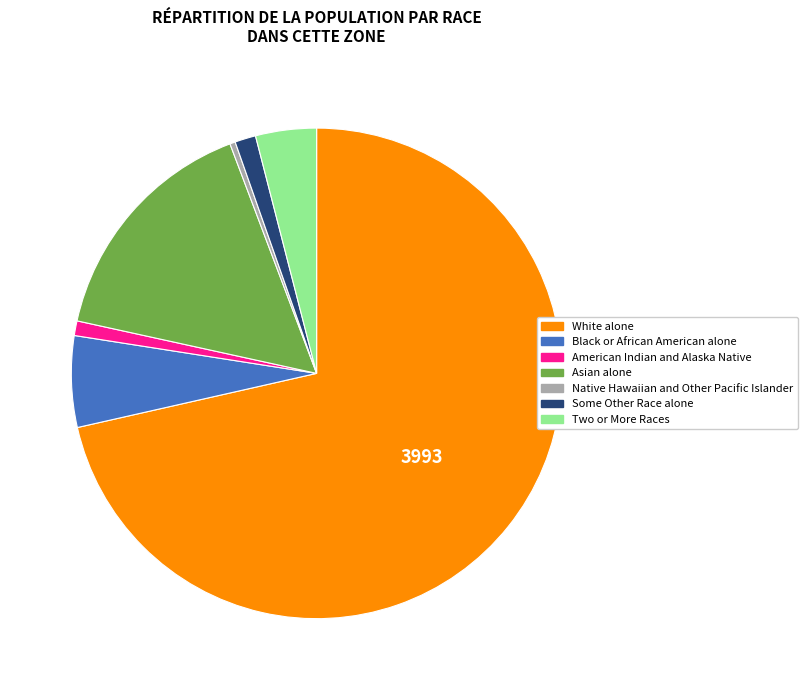

Which has a higher value, Native Hawaiian and Other Pacific Islander or Some Other Race alone?

Some Other Race alone